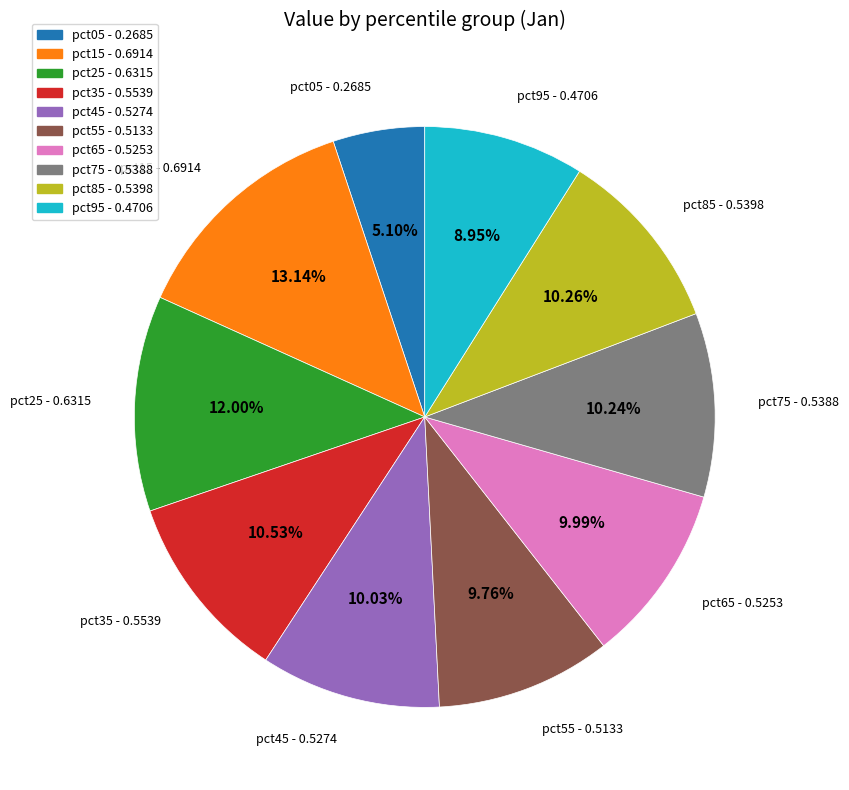

What percentage is the pct65 slice, to the nearest percent?

10%